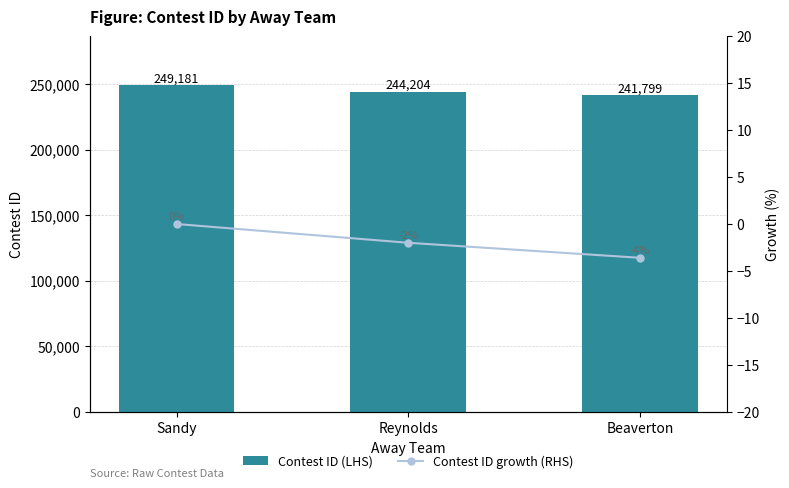

What is the average value of the Contest ID growth (RHS) series?

-1.9